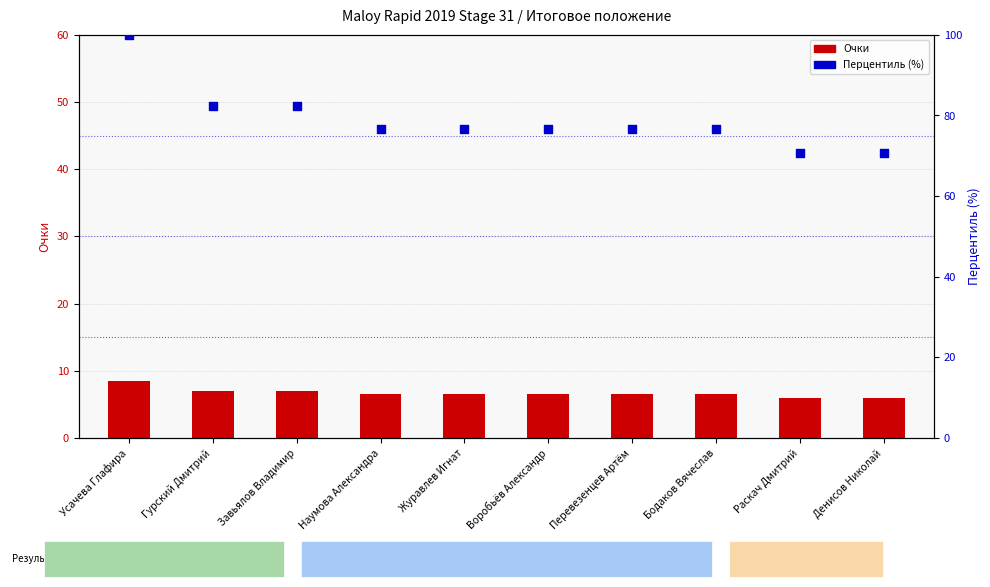

What is the total value across all series at Перевезенцев Артём?

83.0